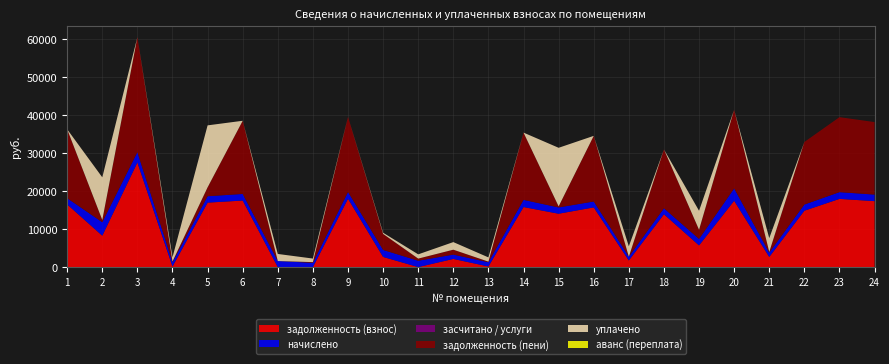

Reading left to right, what are all the values shown in this chart?

задолженность (взнос): 16501.0	8264.6	27541.0	161.0	16972.3	17522.4	0.0	0.6	17994.0	2674.8	0.9	2152.3	160.7	15807.9	14050.8	15715.2	1741.8	13911.8	5708.2	17462.7	2672.7	14843.0	17954.6	17365.2
начислено: 1638.0	3552.9	2733.9	1127.1	1684.8	1739.4	1591.2	1123.2	1786.2	1844.7	1677.0	1138.8	1115.4	1895.4	1653.6	1560.0	998.4	1579.5	1708.2	3248.7	1138.8	1626.3	1782.3	1723.8
засчитано / услуги: 0.0	0.0	0.0	0.0	0.0	0.0	0.0	0.0	0.0	0.0	0.0	0.0	0.0	0.0	0.0	0.0	0.0	0.0	0.0	0.0	0.0	0.0	0.0	0.0
задолженность (пени): 18139.0	592.1	30274.9	183.7	2344.7	19261.8	0.0	186.8	19780.2	4219.6	558.7	1291.1	162.9	17703.3	275.6	17275.2	0.0	15491.3	2416.4	20711.4	189.8	16469.3	19736.9	19089.0
уплачено: 0.0	11225.4	0.0	1104.5	16312.4	0.0	1868.2	937.0	0.0	300.0	1119.3	2000.0	1113.3	0.0	15428.8	0.0	2740.2	0.0	5000.0	0.0	3621.7	0.0	0.0	0.0
аванс (переплата): 0.0	0.0	0.0	0.0	0.0	0.0	0.2	0.0	0.0	0.0	0.0	0.0	0.0	0.0	0.0	0.0	0.0	0.0	0.0	0.0	0.0	0.0	0.0	0.0